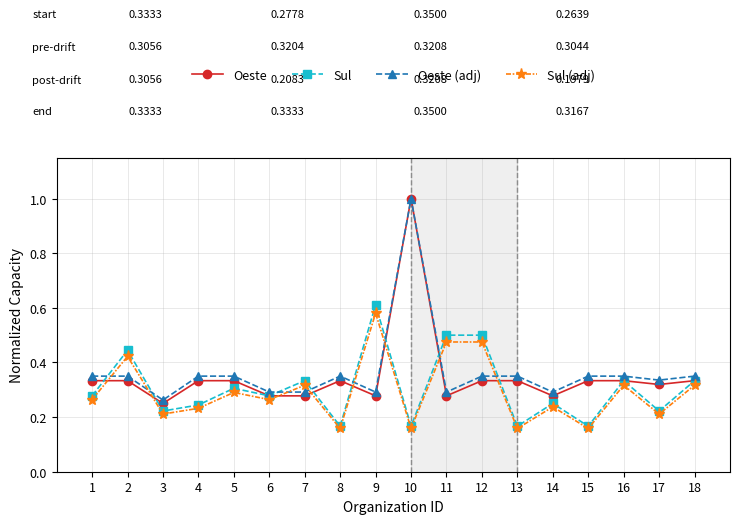

List the series in order of their overall mean, lowest first.

Sul (adj), Sul, Oeste, Oeste (adj)